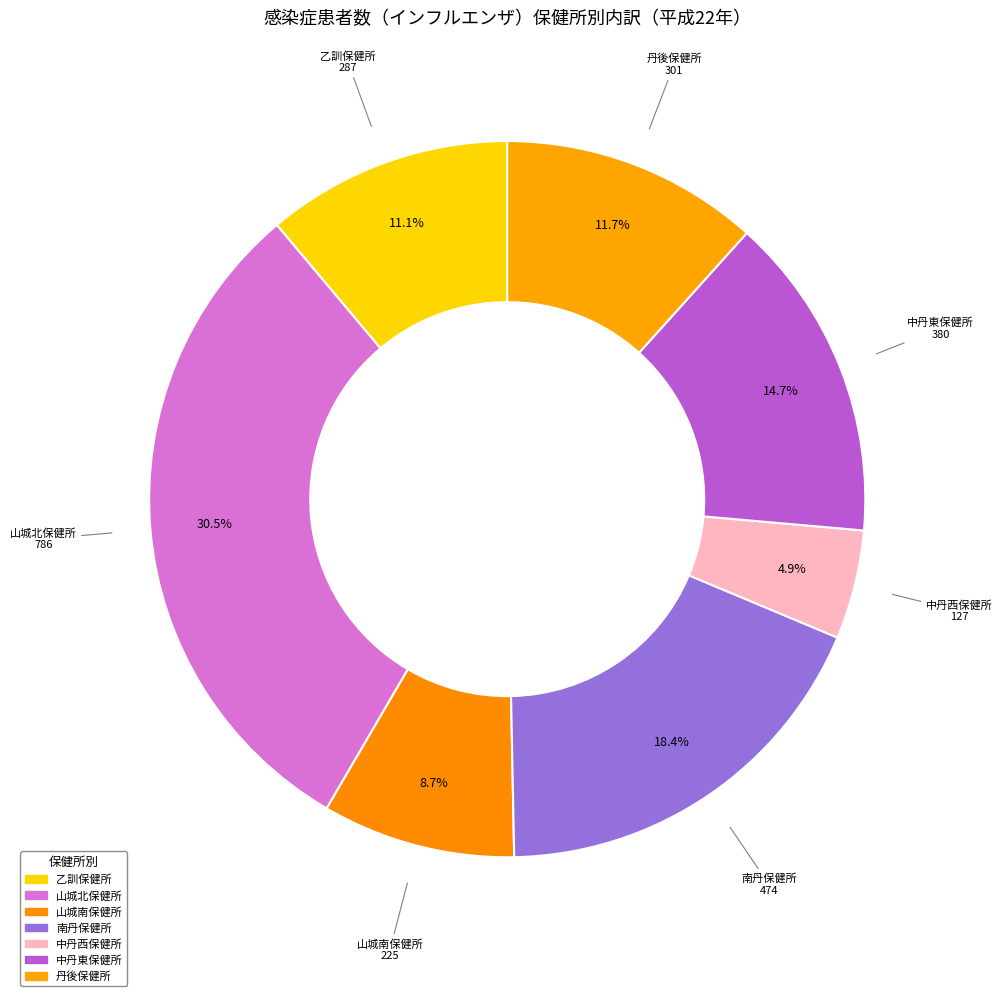

To the nearest percent, what percentage of the pie is 中丹東保健所?

15%